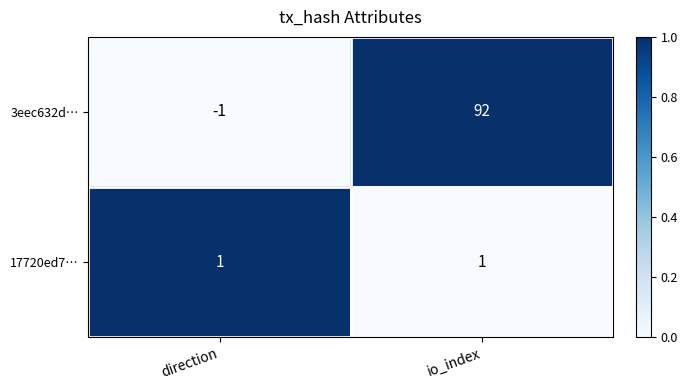

Reading left to right, extract all data points from this chart.

3eec632d…: direction=-1	io_index=92
17720ed7…: direction=1	io_index=1